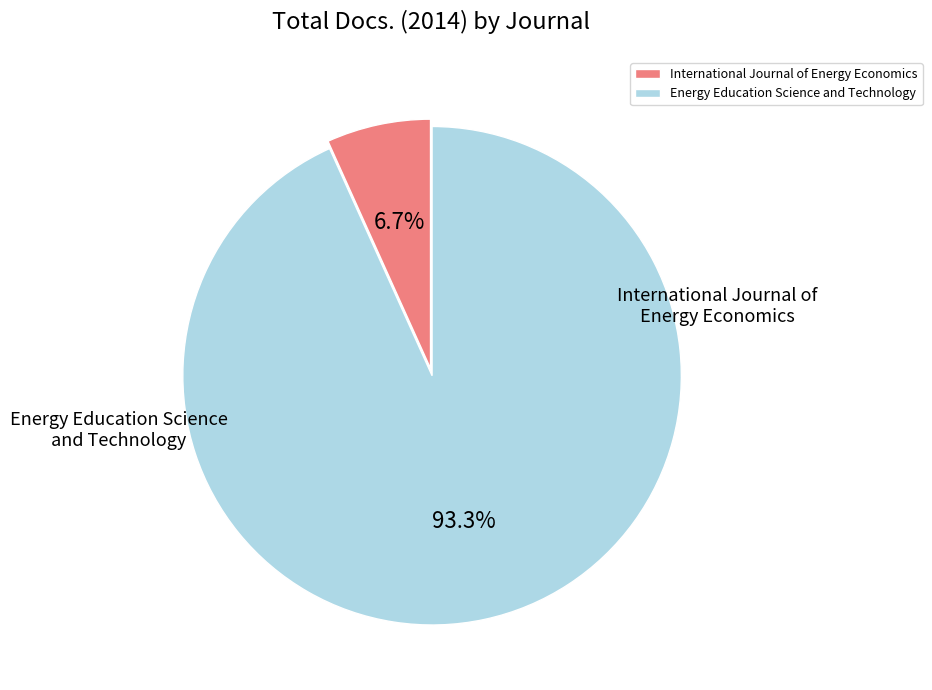

Does any single category account for the majority?

Yes